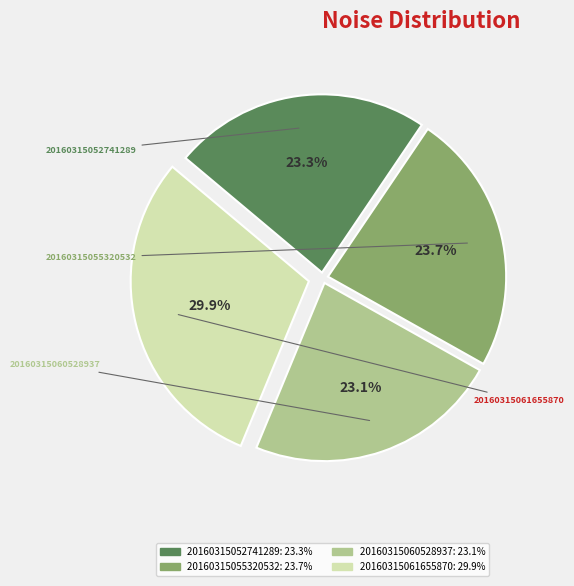

To the nearest percent, what is the difference between the largest and smallest slice percentages?

7%